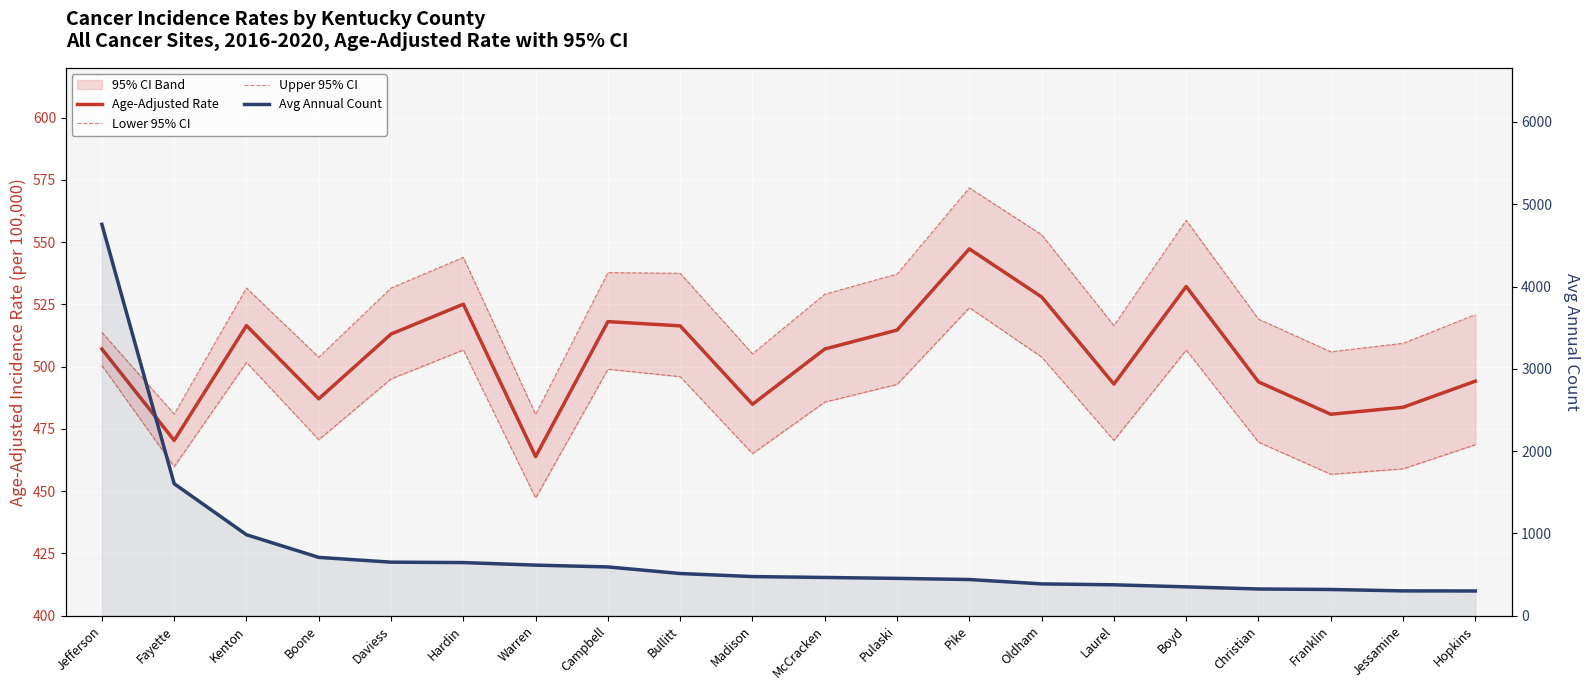

What is the value of the Avg Annual Count point at the 5th from the left?

651.0